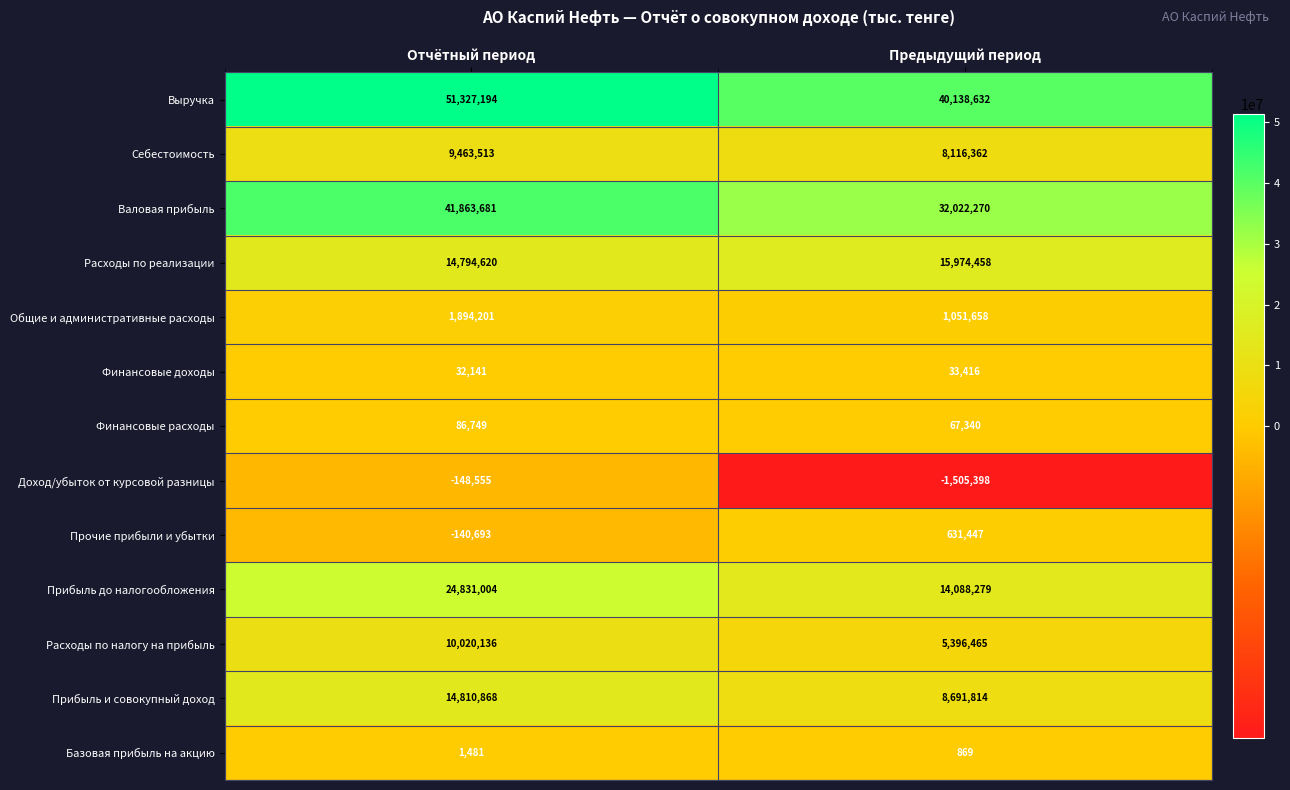

What is the total value across all series at Предыдущий период?

124707612